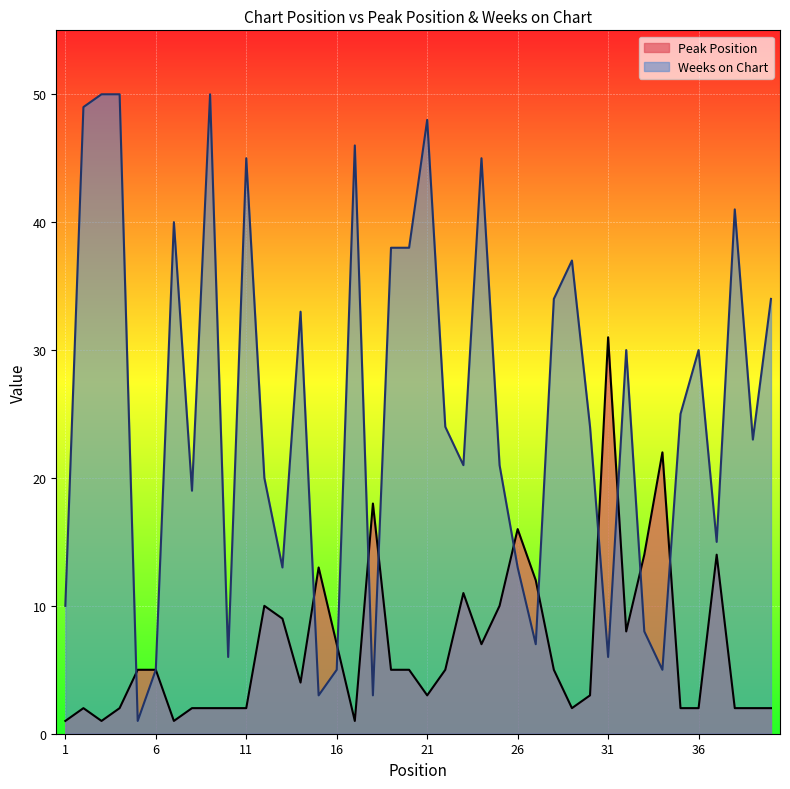

Between 7 and 17, which series saw the biggest shift?

Weeks on Chart